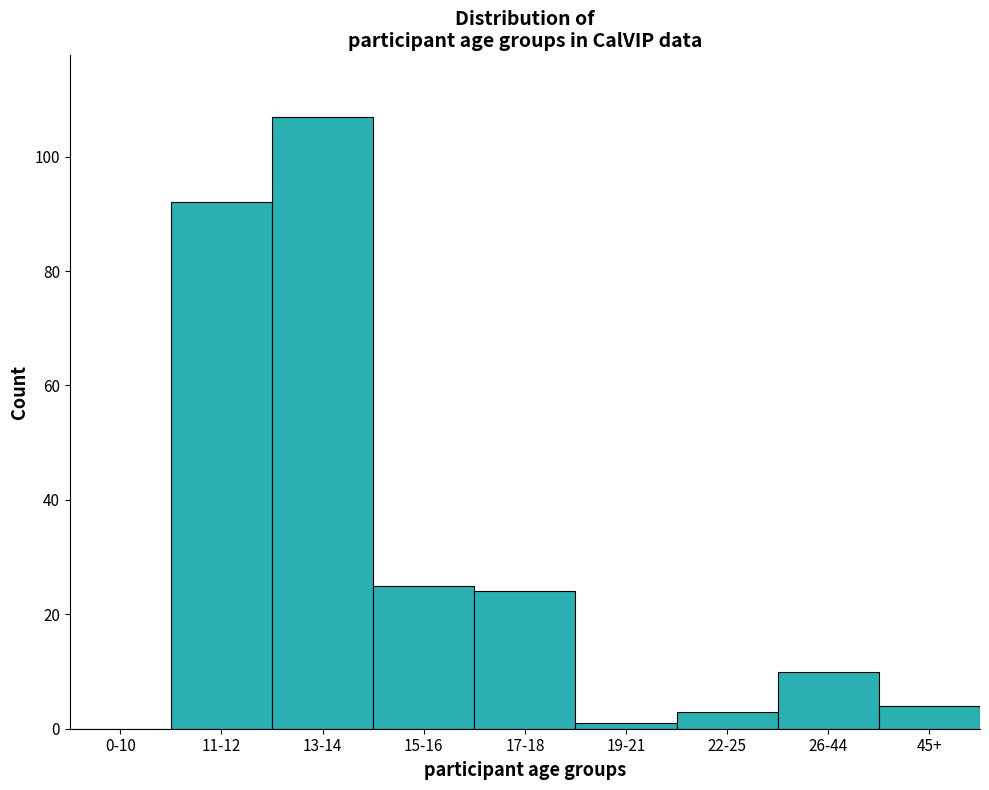

Reading right to left, what are all the values shown in this chart?

45+=4	26-44=10	22-25=3	19-21=1	17-18=24	15-16=25	13-14=107	11-12=92	0-10=0